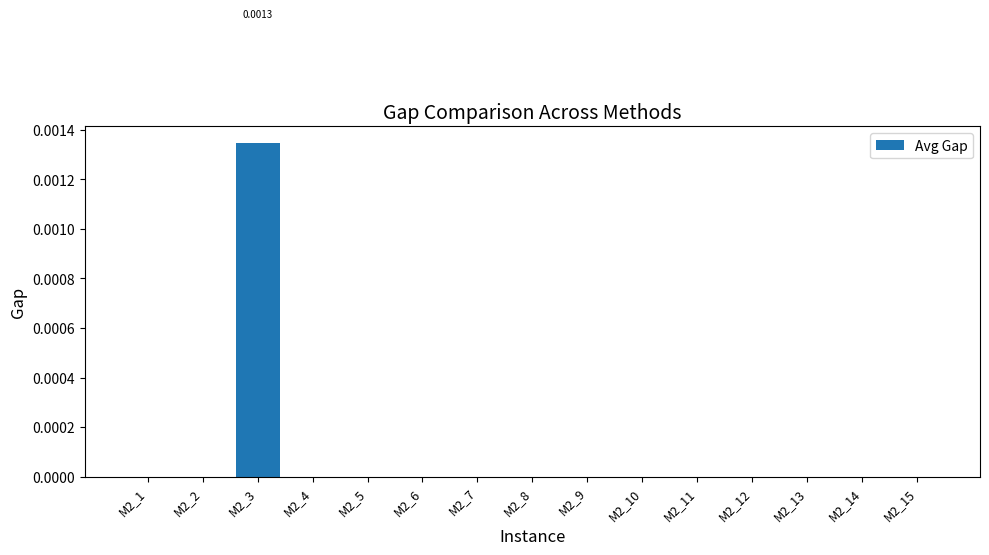

Are the bars horizontal?

No